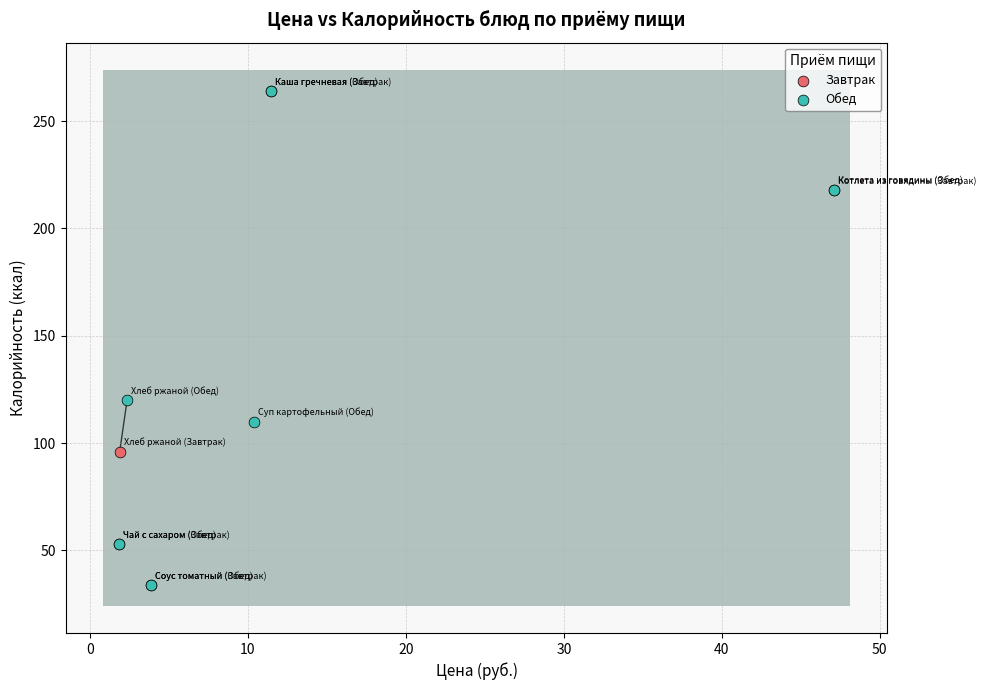

What are all the series names shown in the legend?

Завтрак, Обед